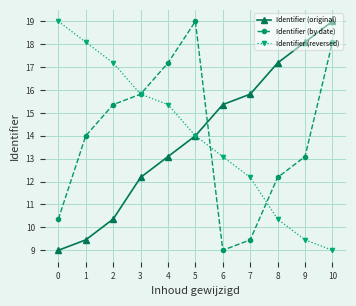

What is the total value across all series at 8?

39.7